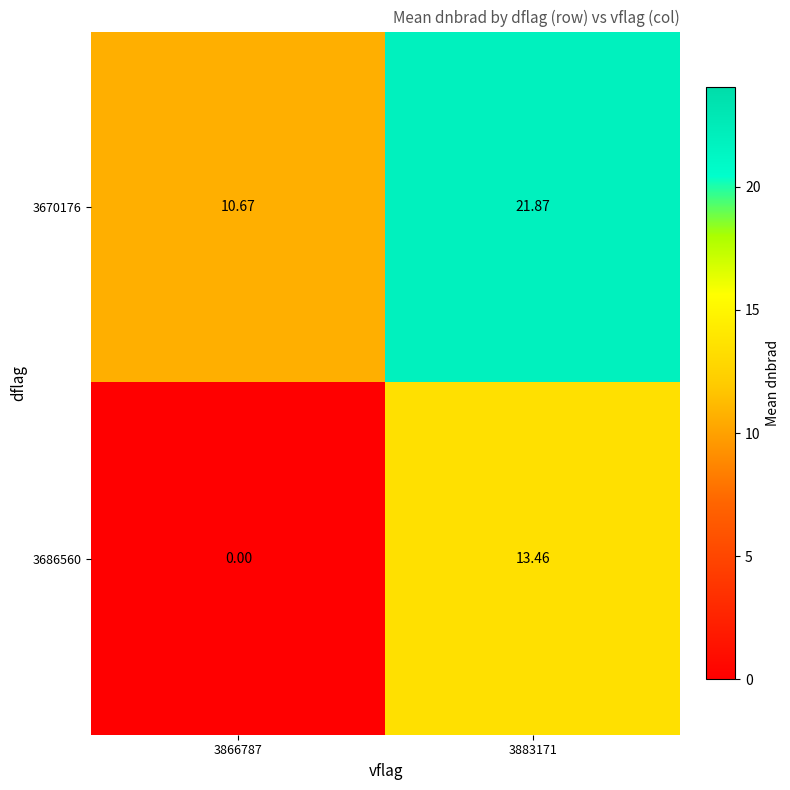

Which category has the highest value across all series?

3883171